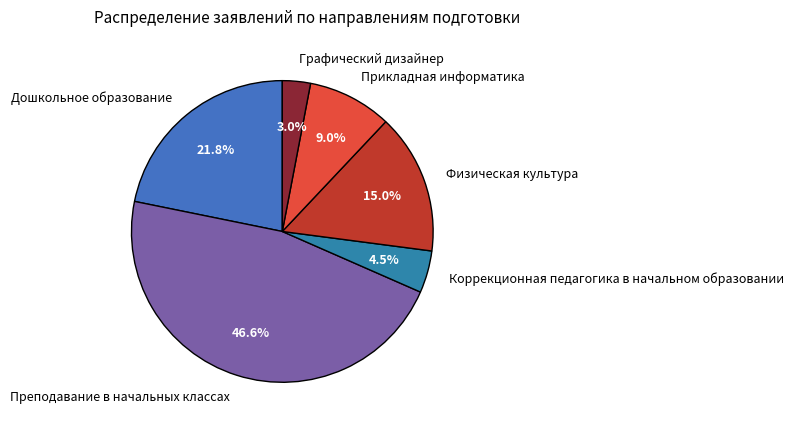

What is the ratio of the value at Дошкольное образование to the value at Прикладная информатика?

2.4